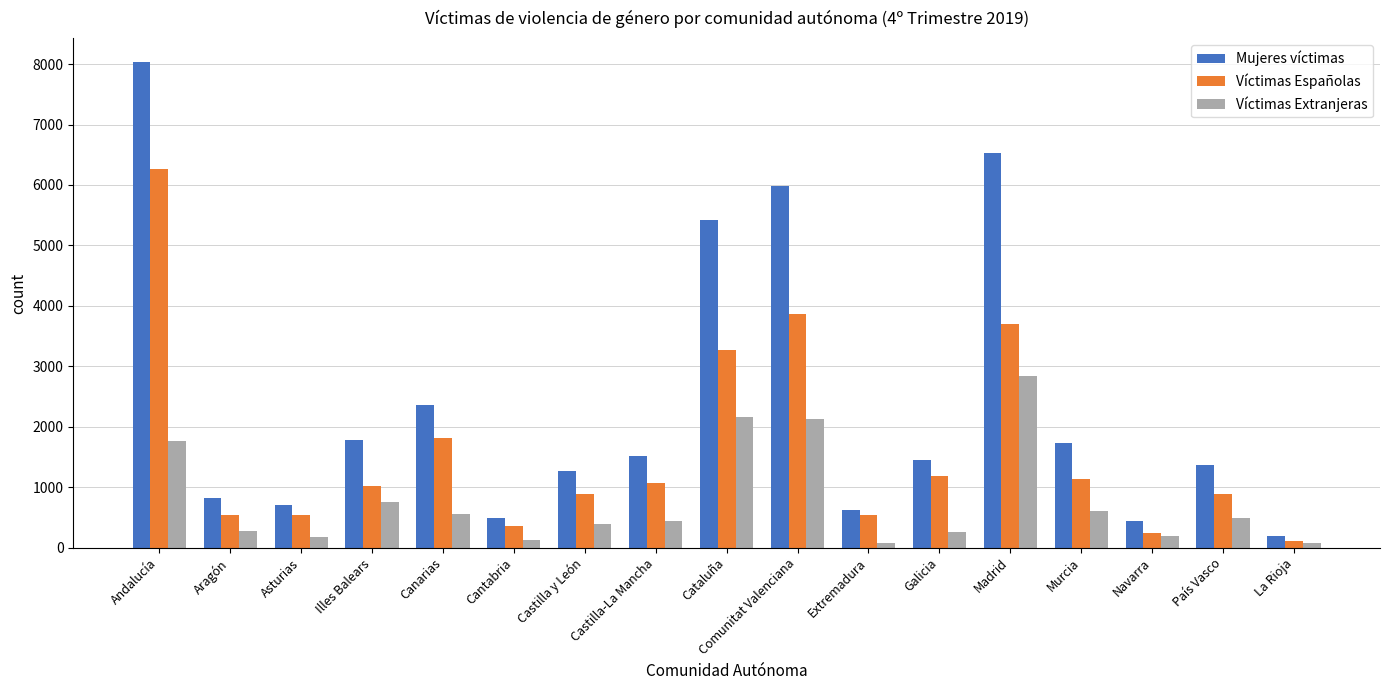

True or false: Víctimas Españolas has a value of 537 at Extremadura.

True